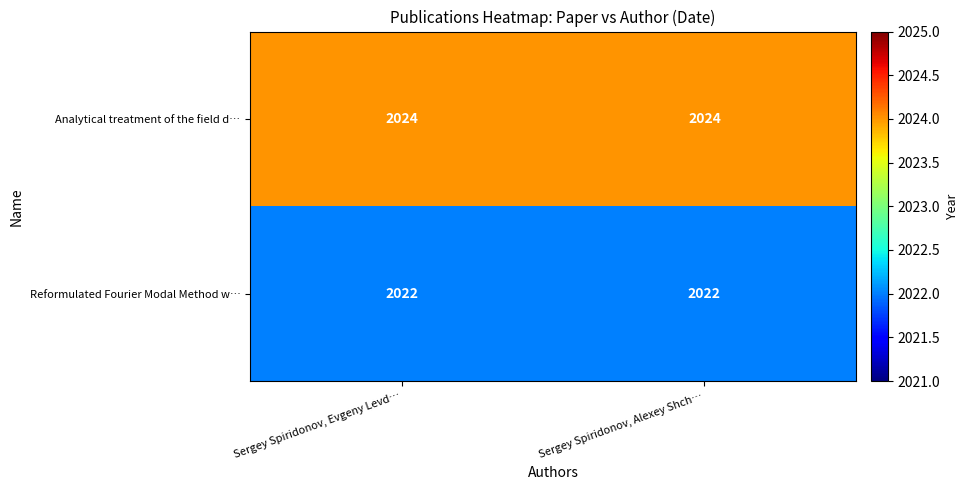

What is the highest value of the Analytical treatment of the field d… series?

2024